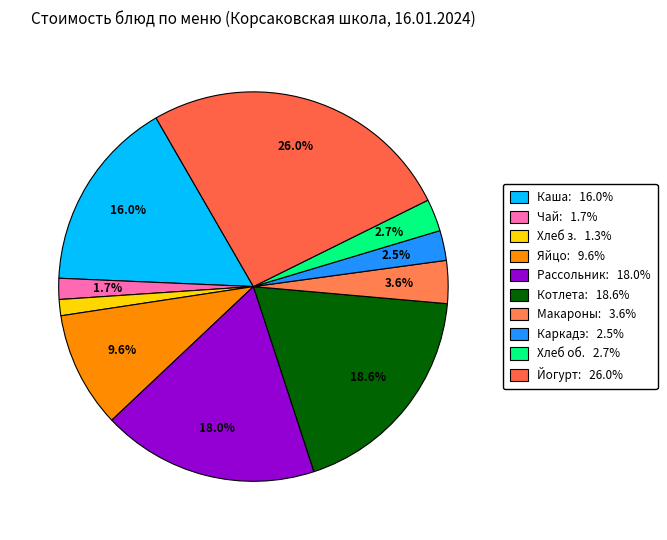

How many segments does this pie chart have?

10